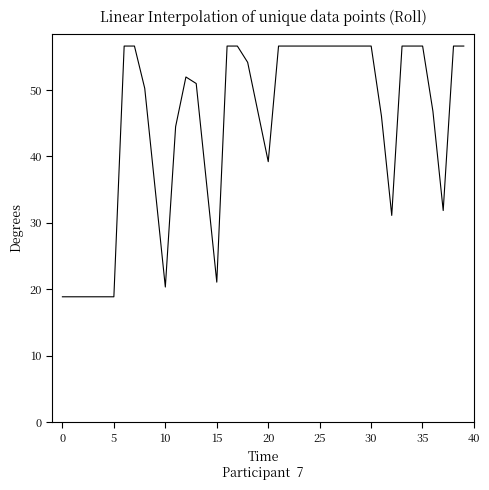

What is the minimum value shown in the chart?

18.9